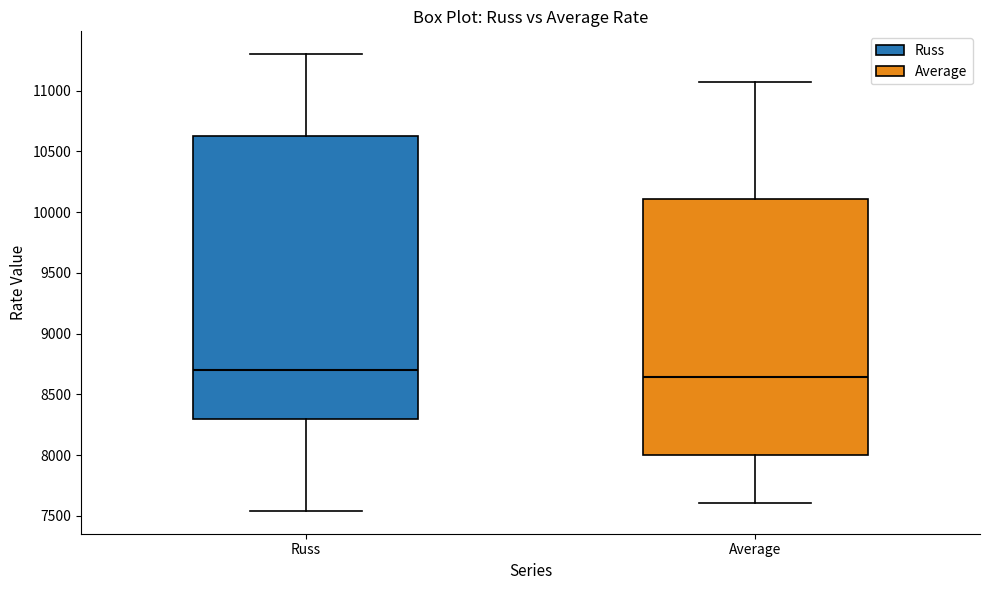

Which box's median line is the lowest?

Average